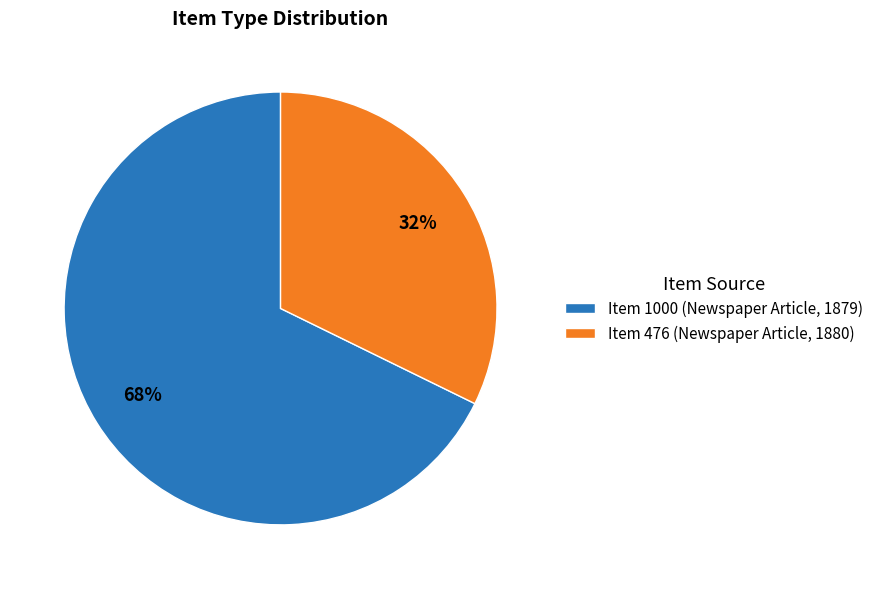

Do Item 476 (Newspaper Article, 1880) and Item 1000 (Newspaper Article, 1879) together represent more than half of the pie?

Yes